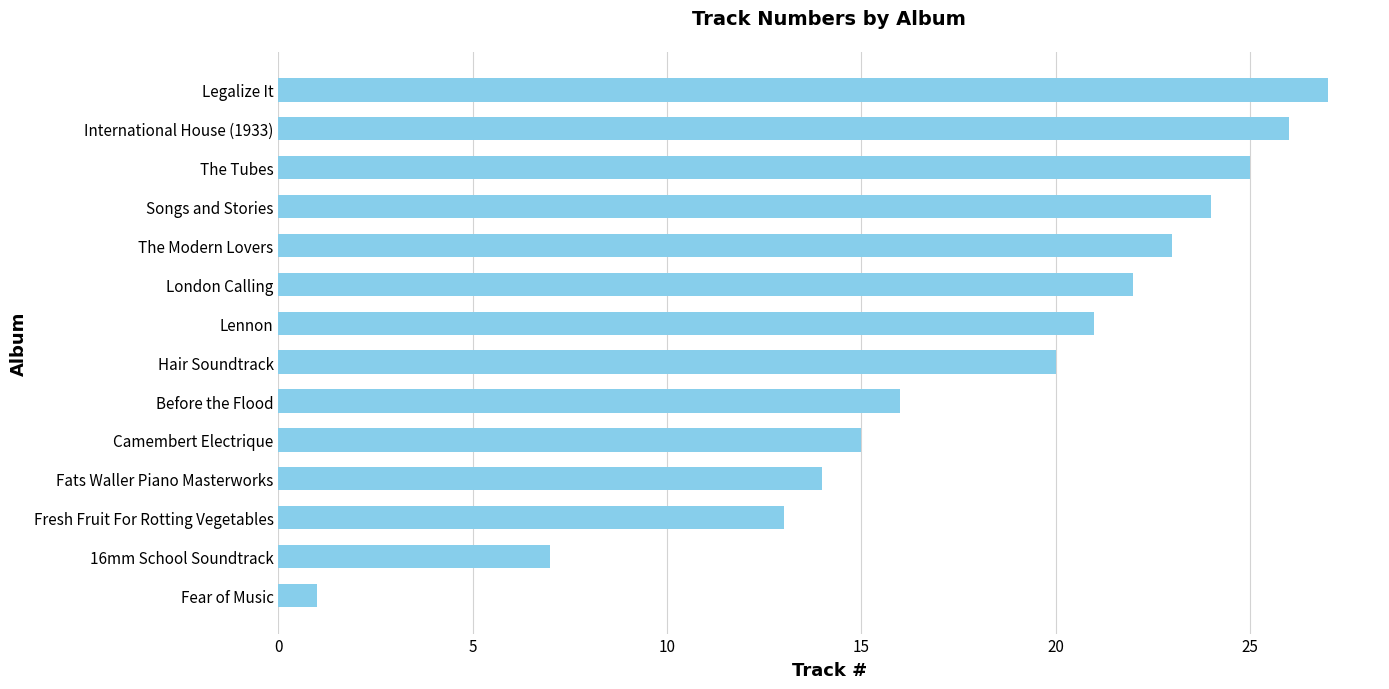

Reading top to bottom, list all the values displayed in this chart.

27	26	25	24	23	22	21	20	16	15	14	13	7	1